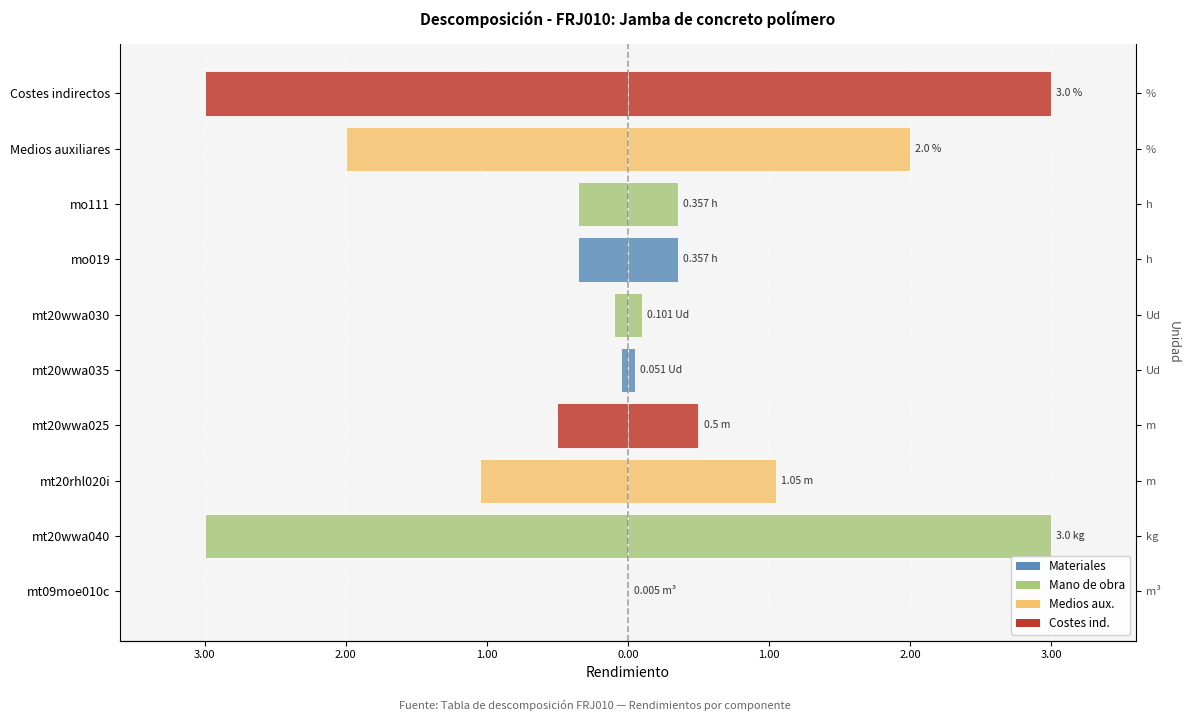

What is the lowest value of the Rendimiento (espejo) series?

-3.0